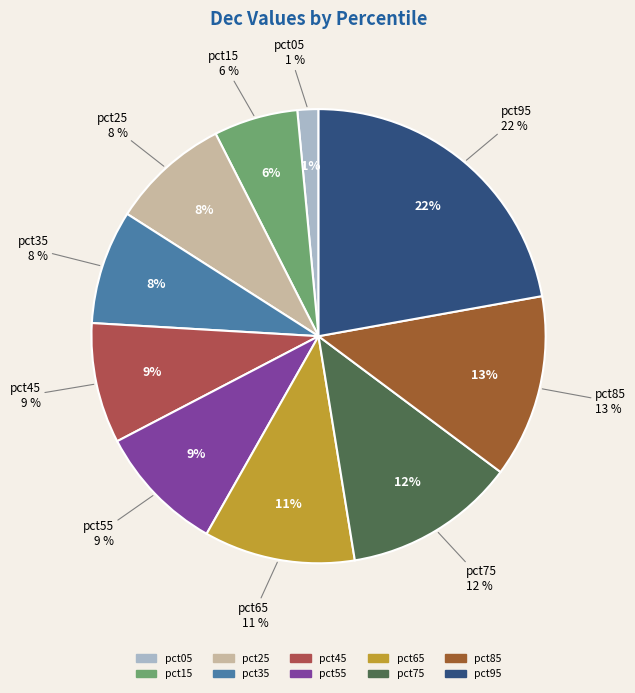

The pct65 slice represents 1% of the pie. True or false?

False